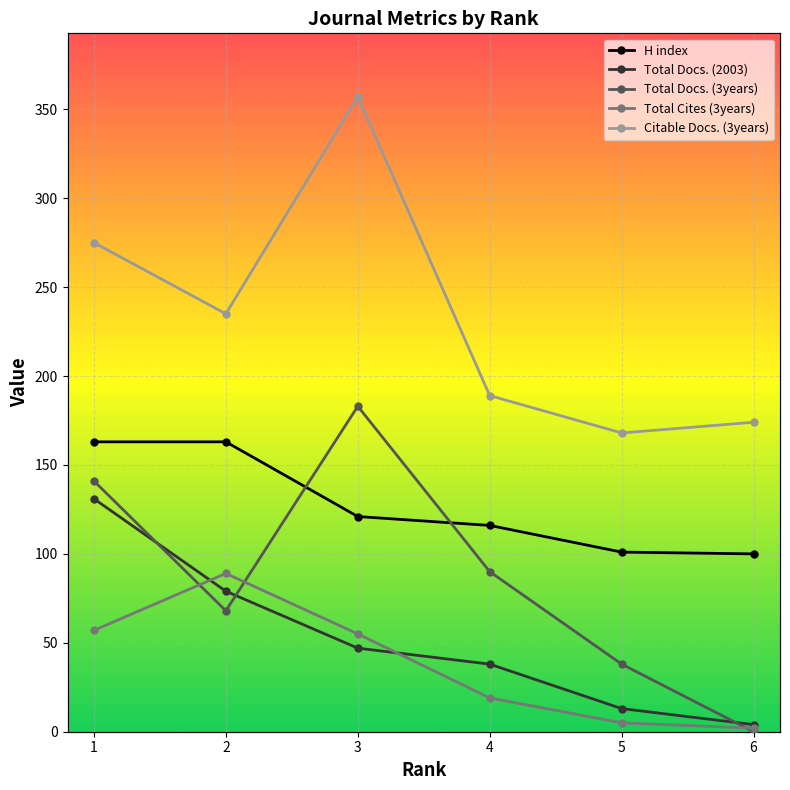

Which category has the highest value across all series?

3